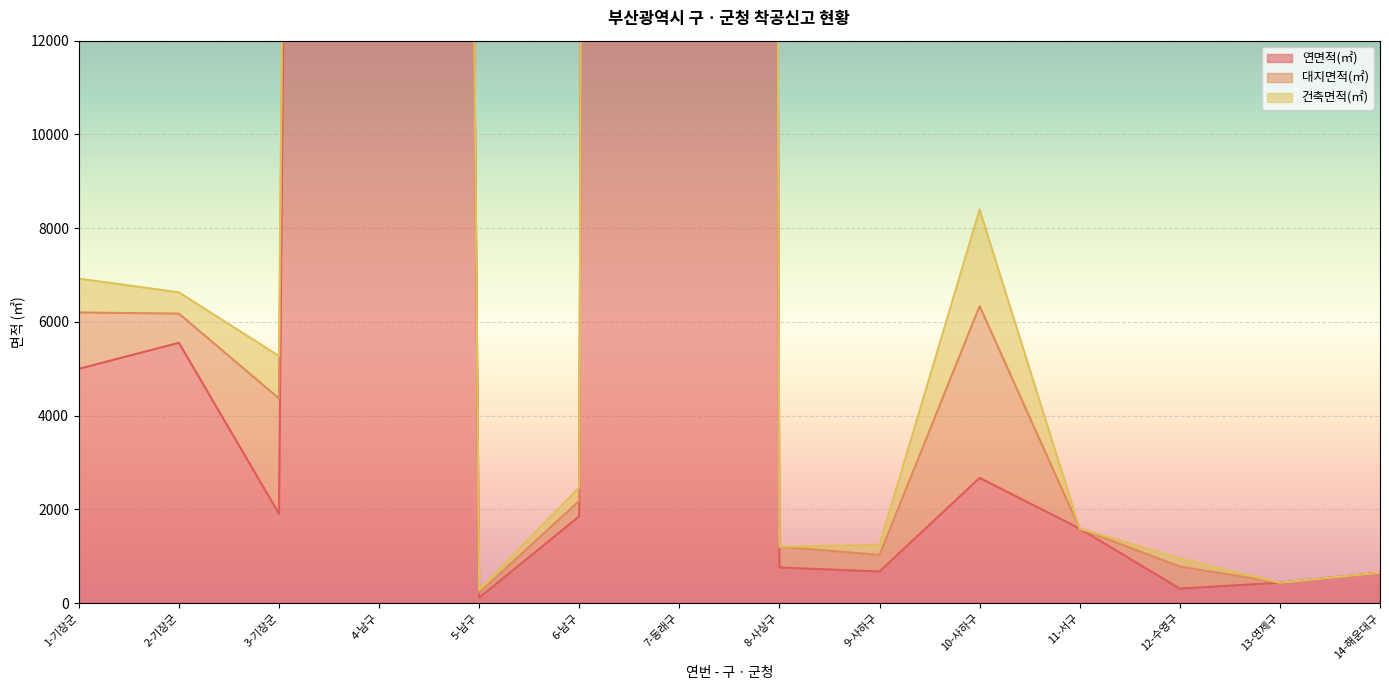

At which label does 대지면적(㎡) first exceed 355?

1-기장군